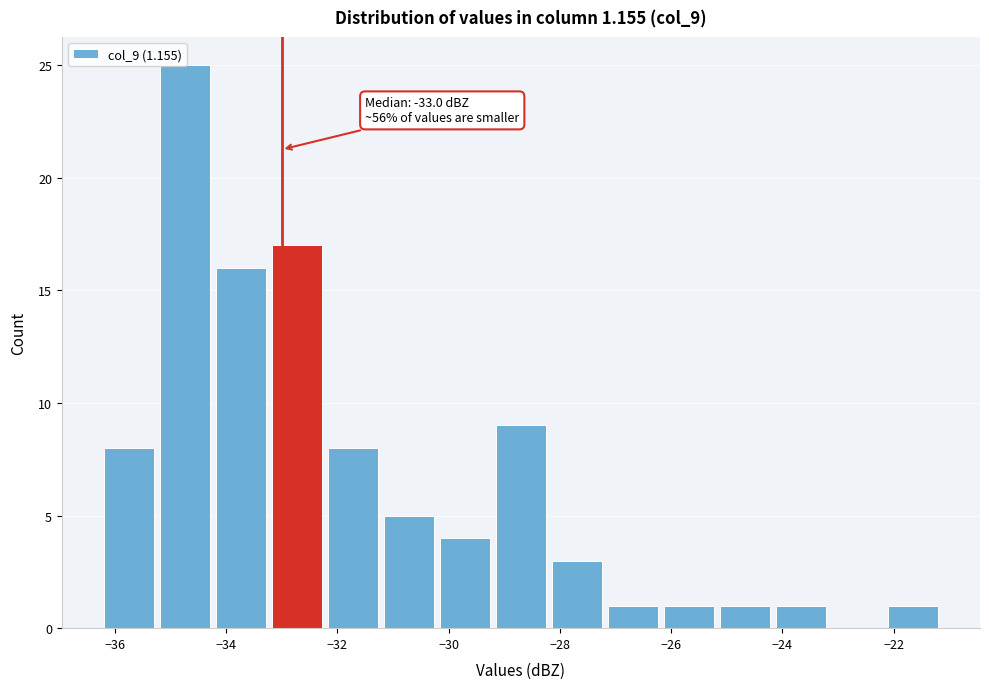

Over which range of the x-axis is the bar tallest?

-35.2 to -34.2